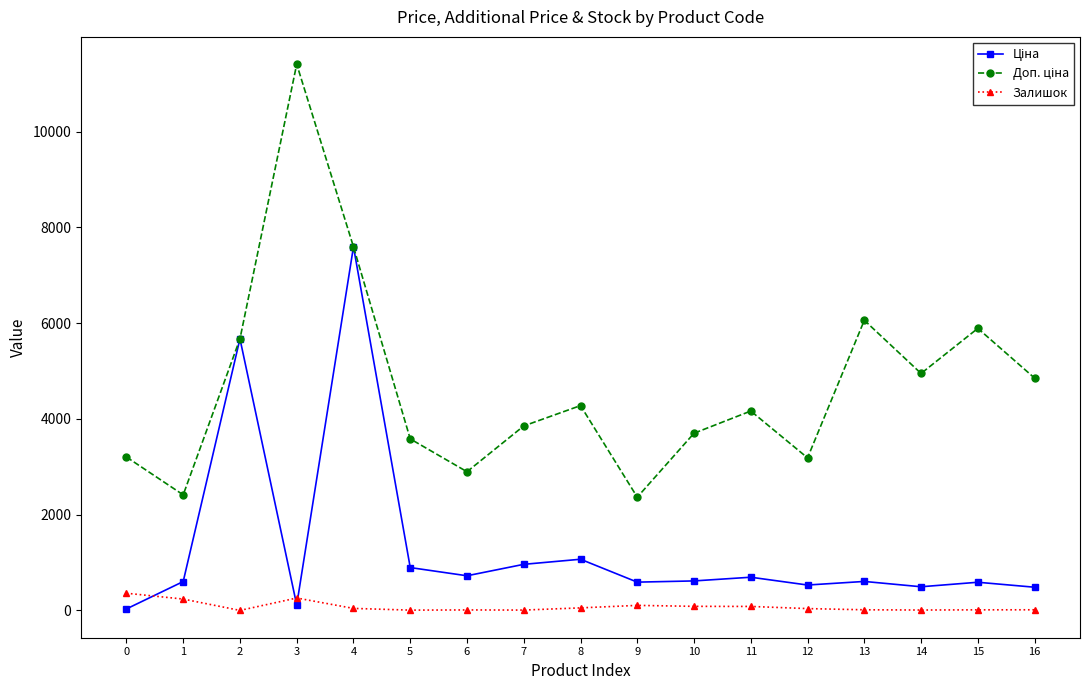

At which category is the sum across all series the highest?

4